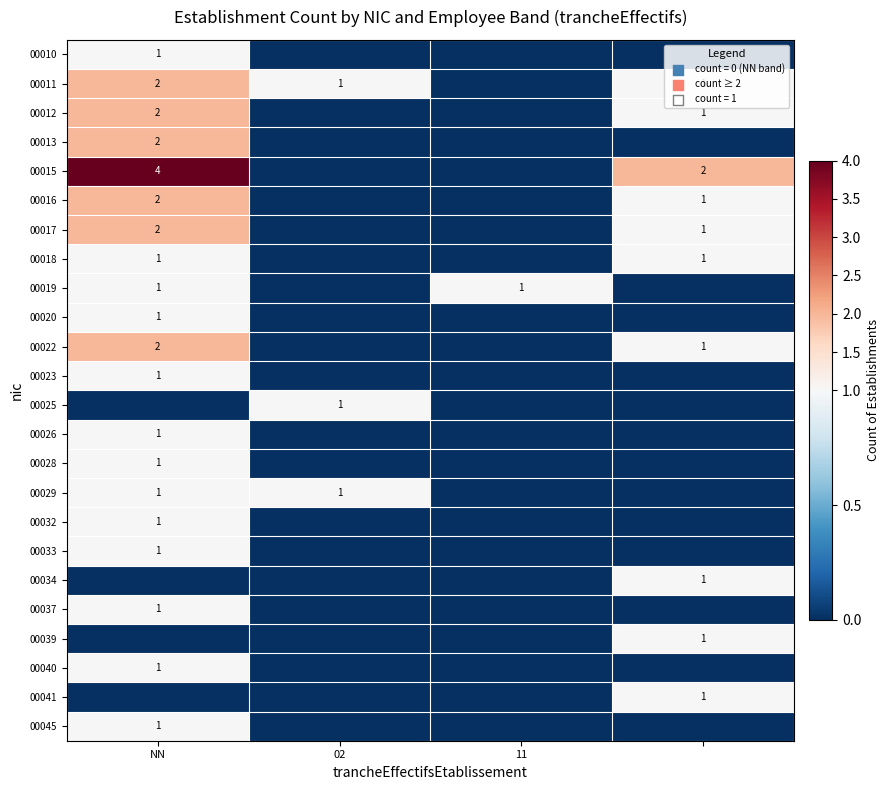

The value of 00029 at NN is 1. True or false?

True